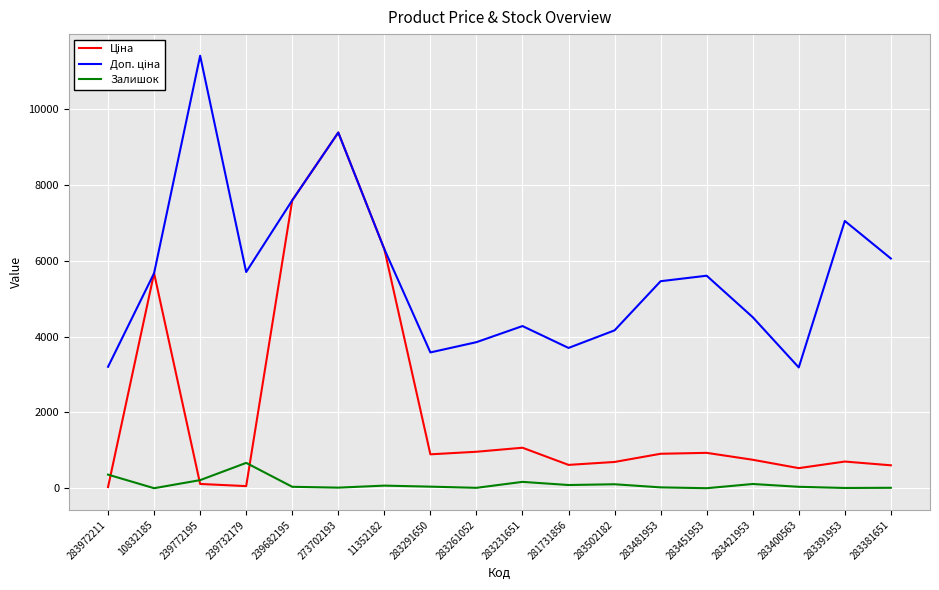

Is this an area chart (filled region under the line)?

No